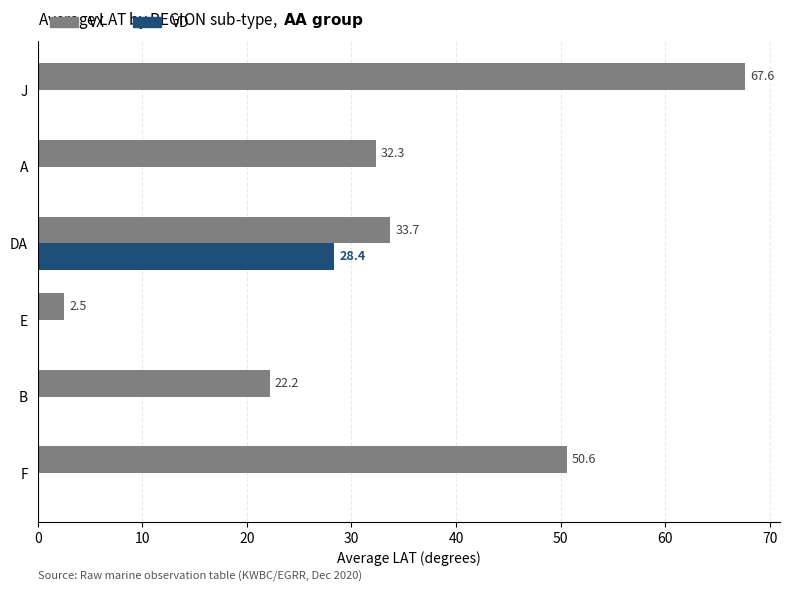

Which series has the largest total across all categories?

VX